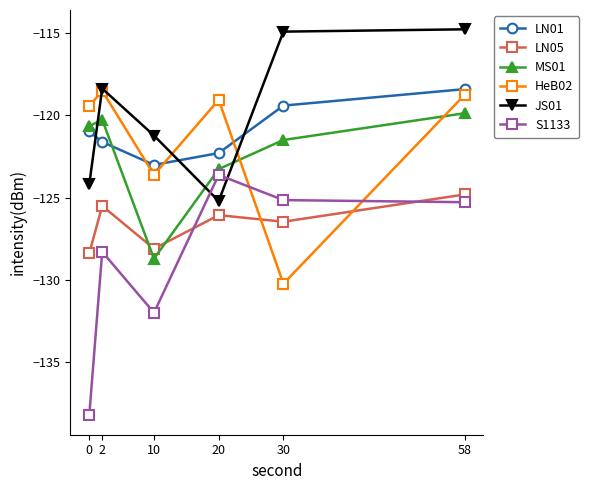

At which label does JS01 reach its minimum?

20